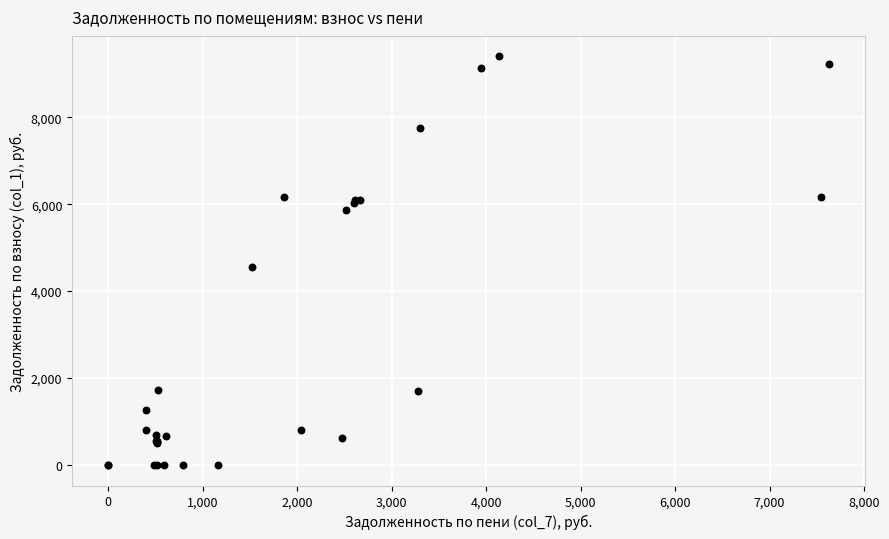

What Y value in the scatter plot is closest to 4699?

4558.2